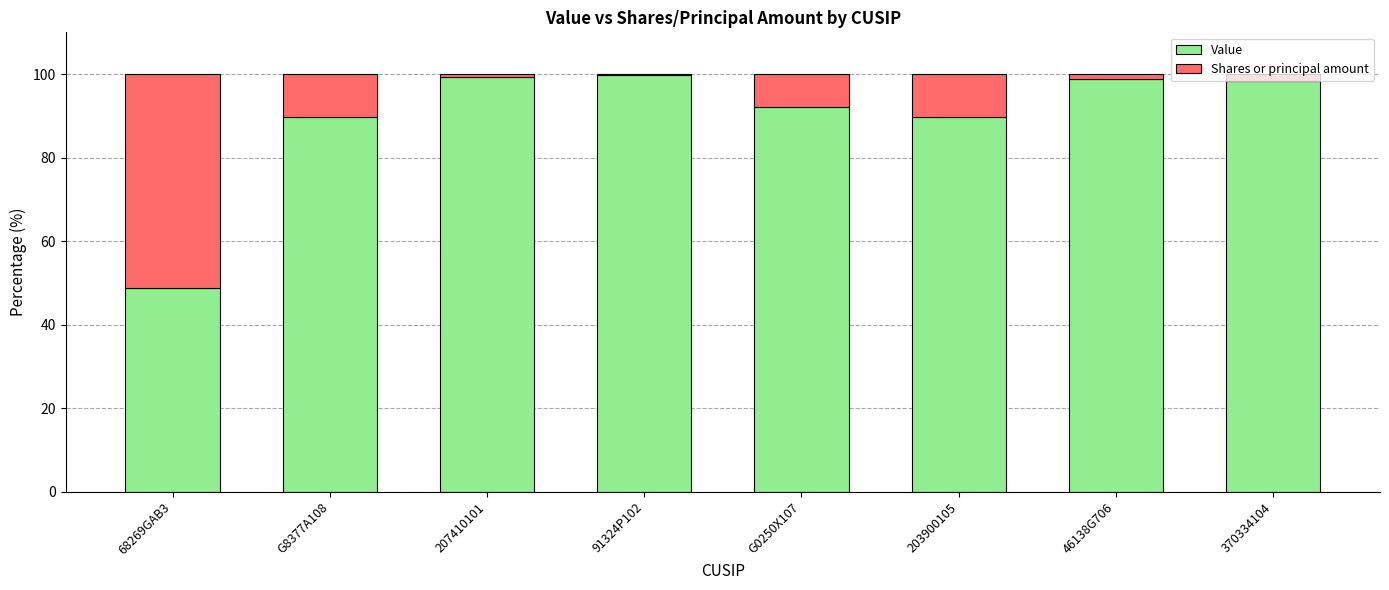

Where is Value nearest to the value 74?

203900105